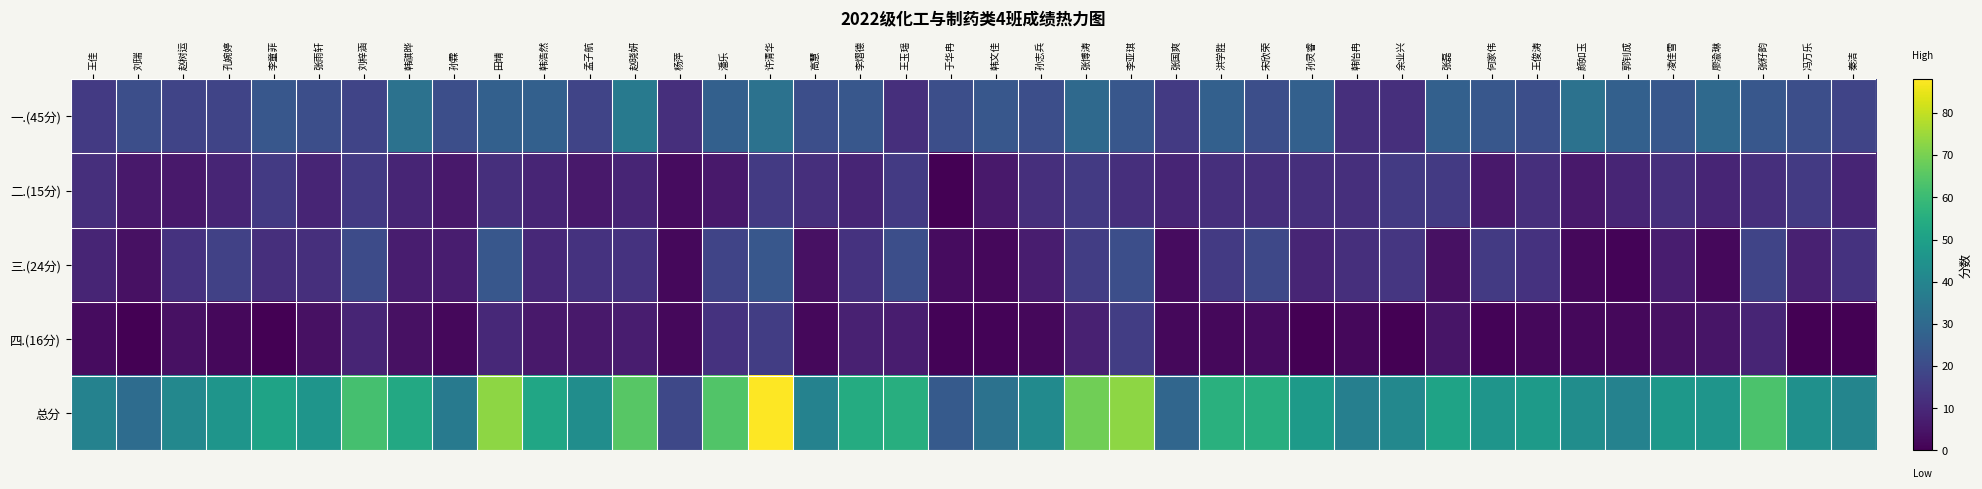

Count the number of data series in this chart.

5